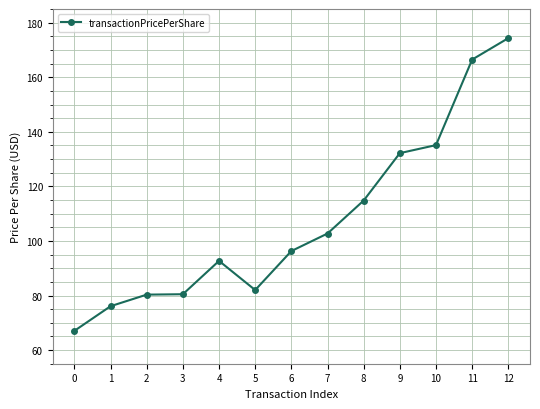

Is it true that the value at 2 is 80.3?

True